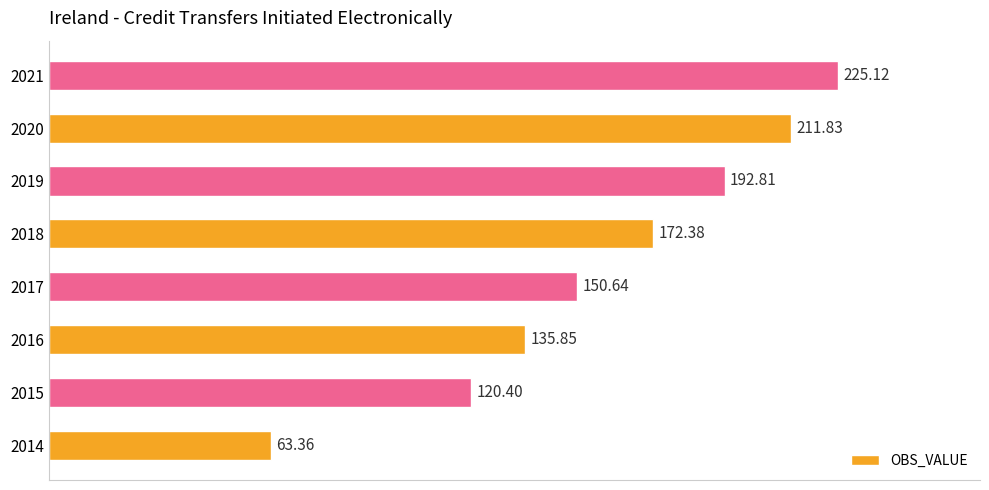

List the labels in order of value, largest first.

2021, 2020, 2019, 2018, 2017, 2016, 2015, 2014